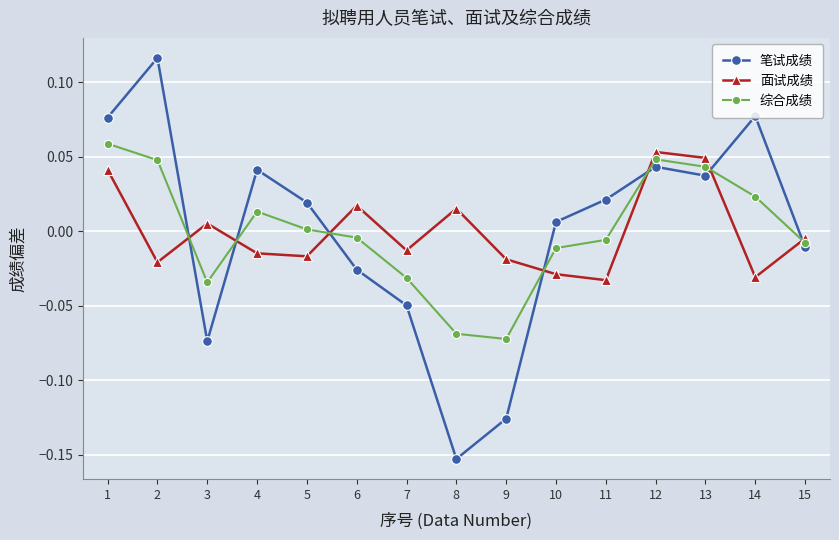

After their last crossing, which series has the higher values: 综合成绩 or 笔试成绩?

综合成绩